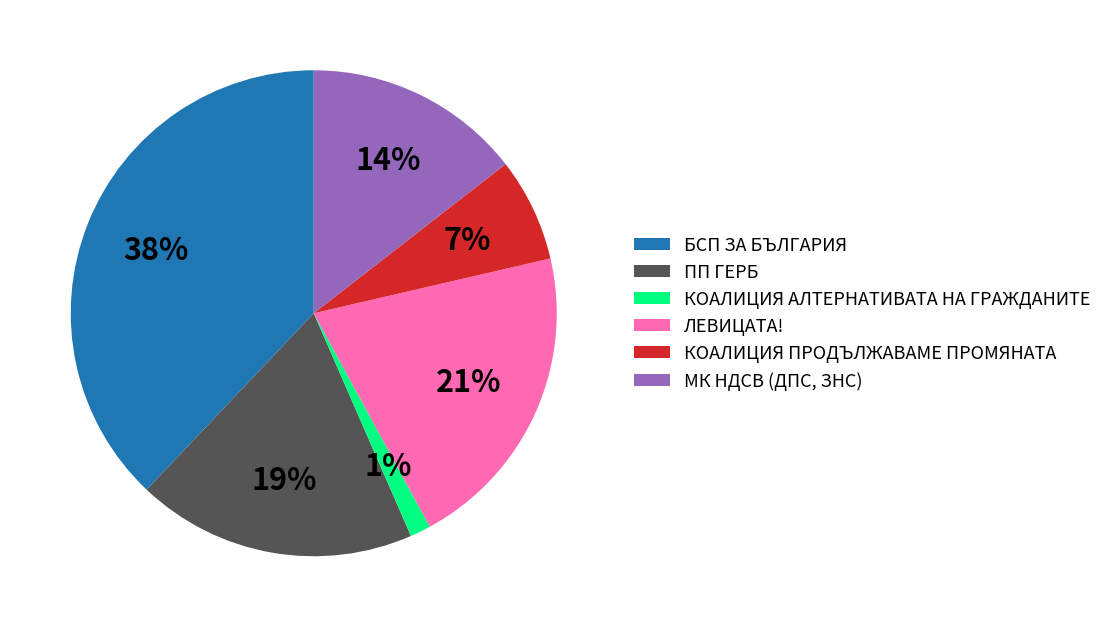

Between МК НДСВ (ДПС, ЗНС) and ПП ГЕРБ, which is larger?

ПП ГЕРБ